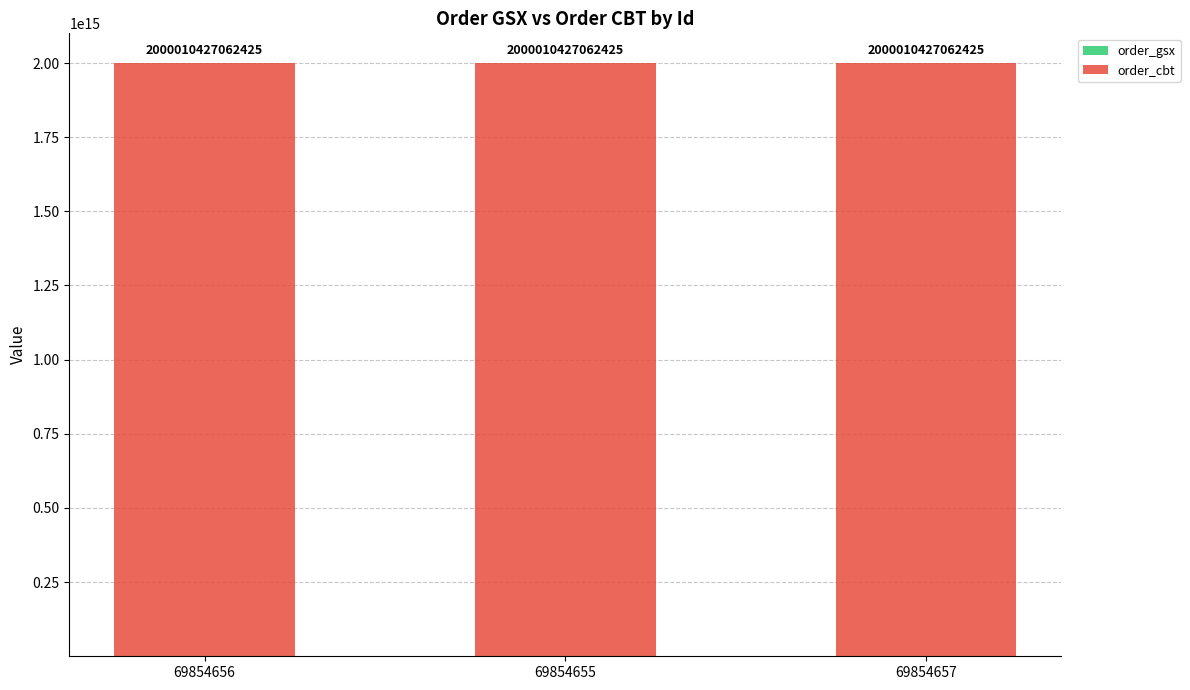

Rank the series at 69854657 from lowest to highest value.

order_gsx, order_cbt